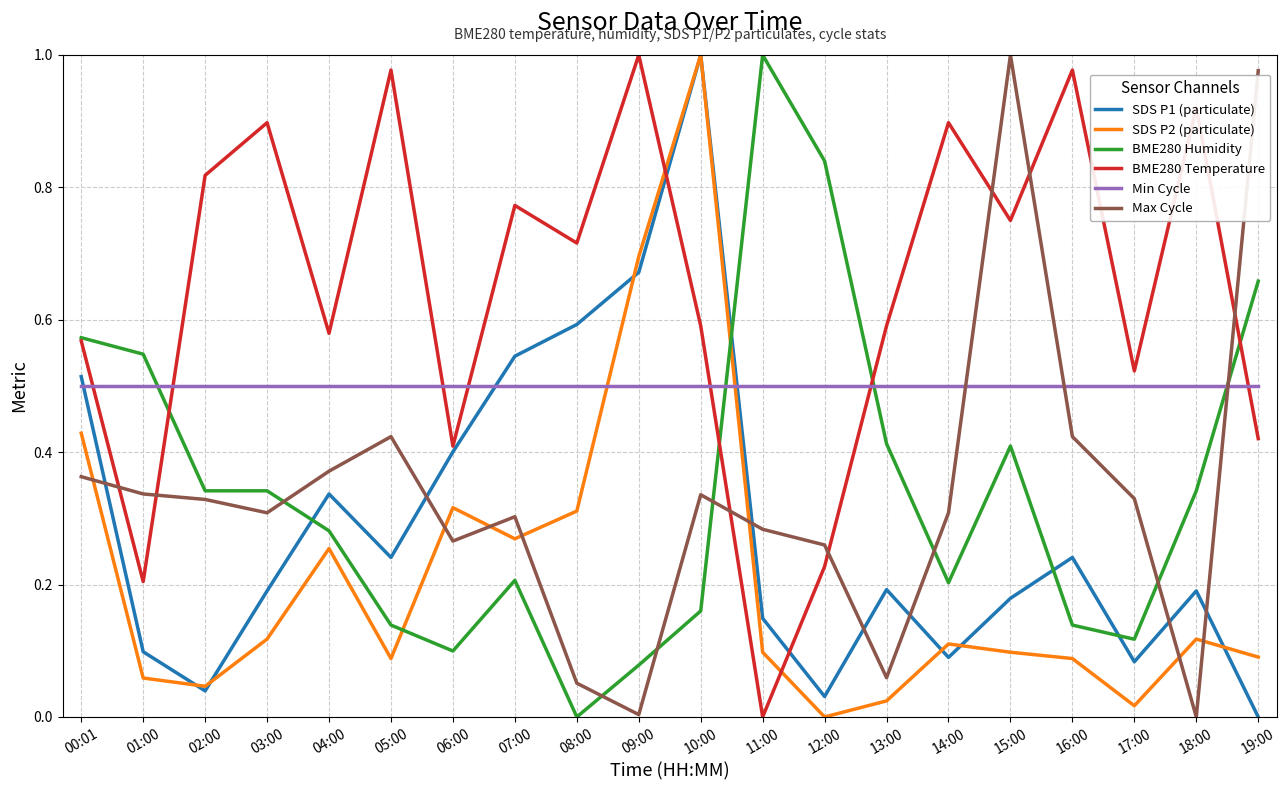

The BME280 Humidity series shows 0.1 at 07:00. True or false?

False